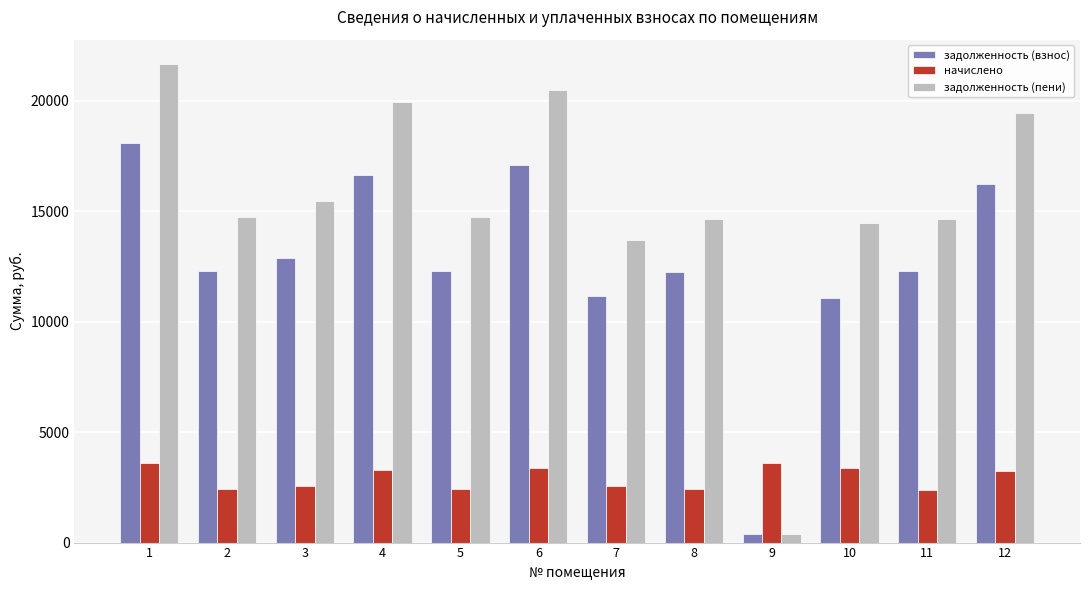

What is the spread (max minus min) of values at 4?

16615.0